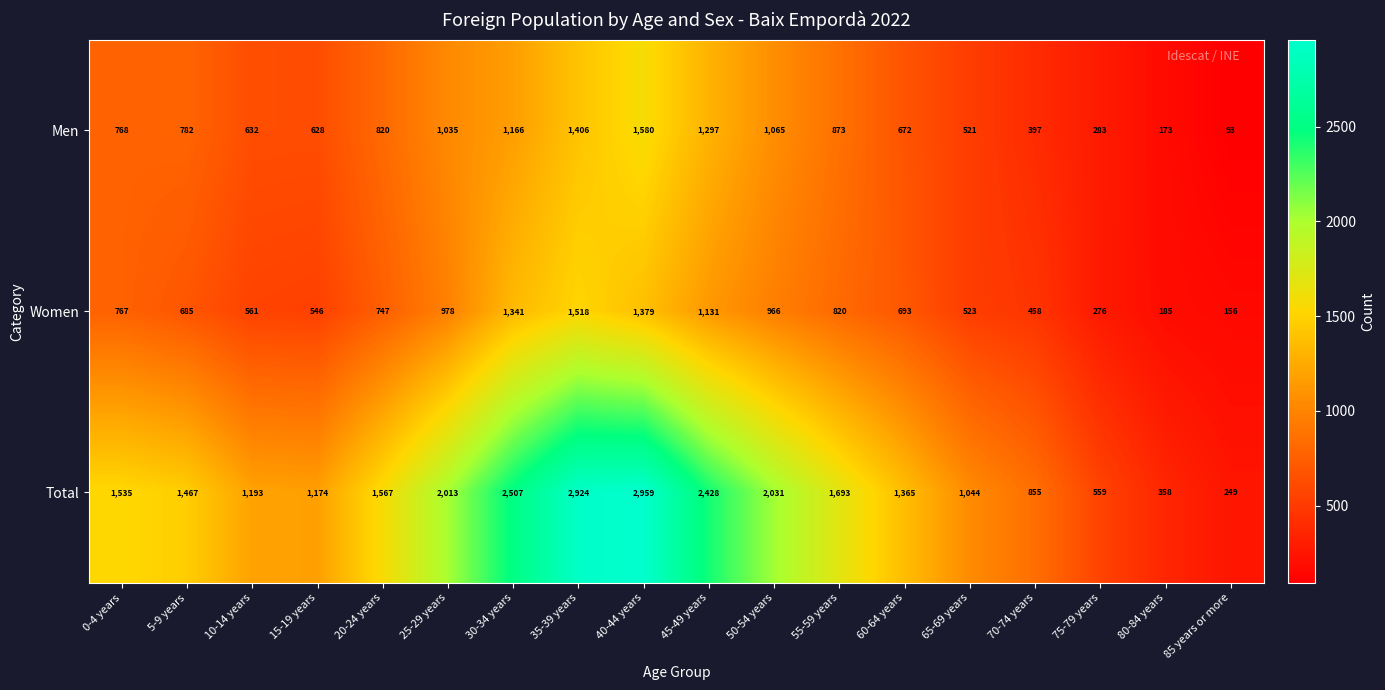

At which category is the sum across all series the highest?

40-44 years